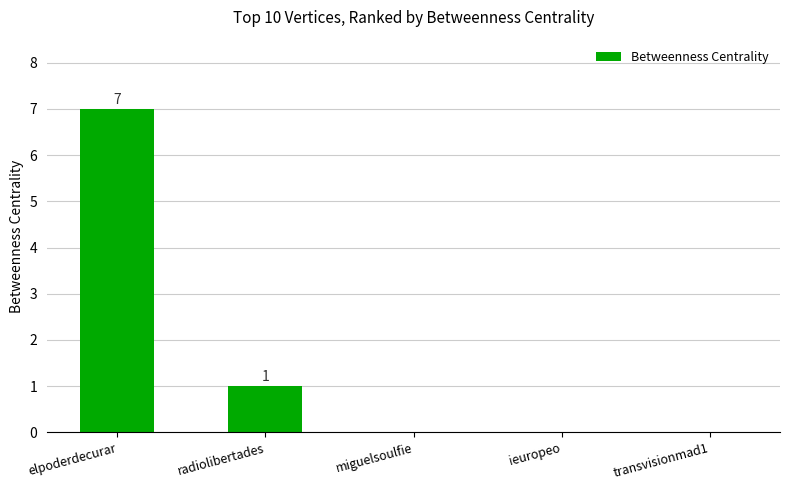

What value does the data have at elpoderdecurar?

7